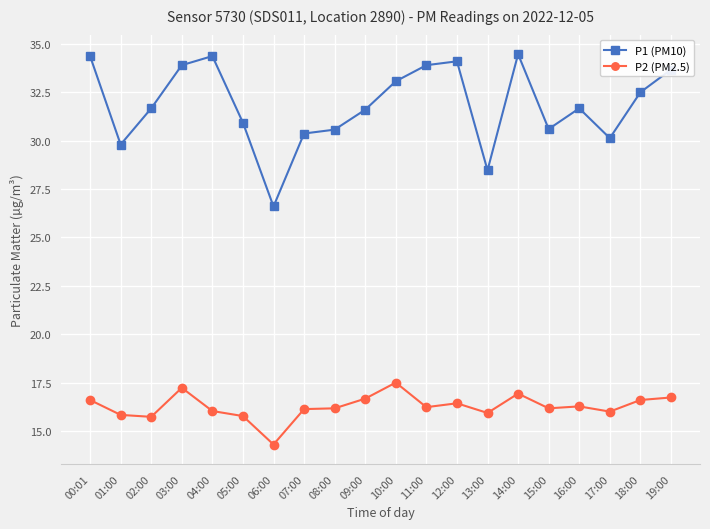

What value does the P2 (PM2.5) series have at 12:00?

16.4